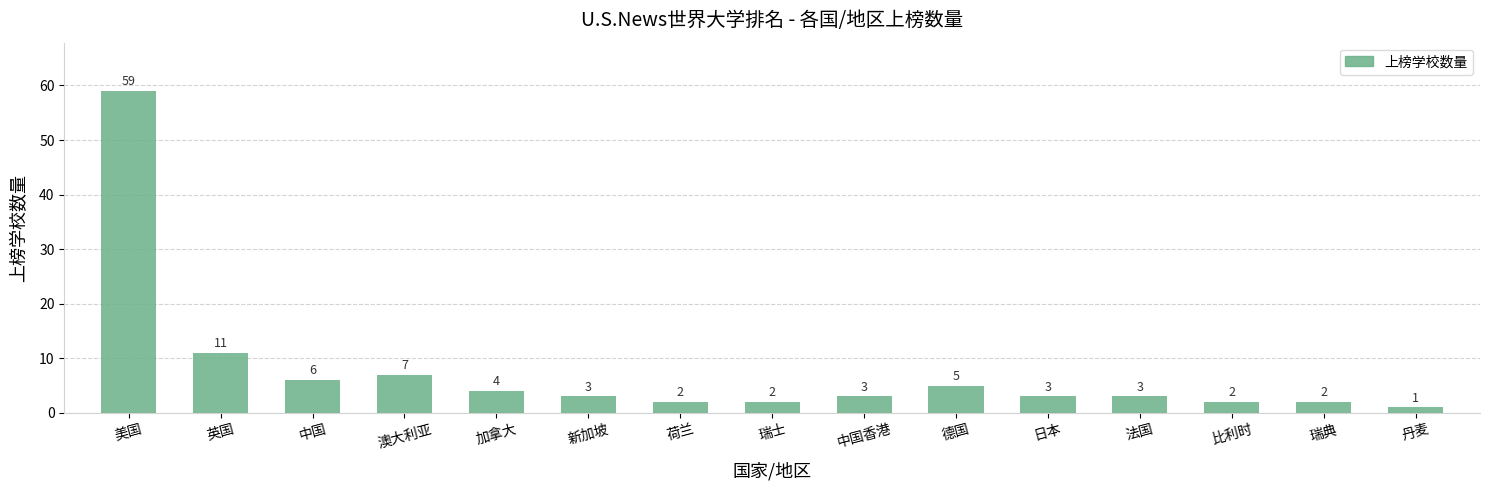

The chart shows a value of 2 at 瑞士. True or false?

True